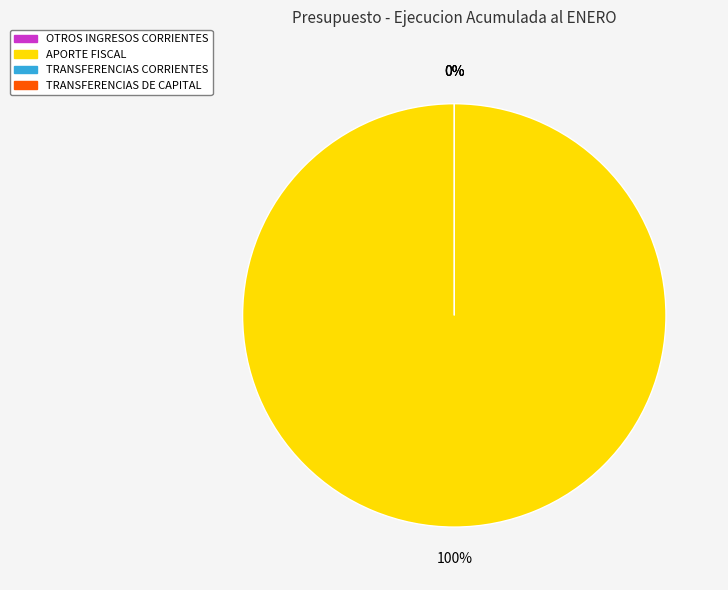

To the nearest percent, what is the difference between the largest and smallest slice percentages?

100%